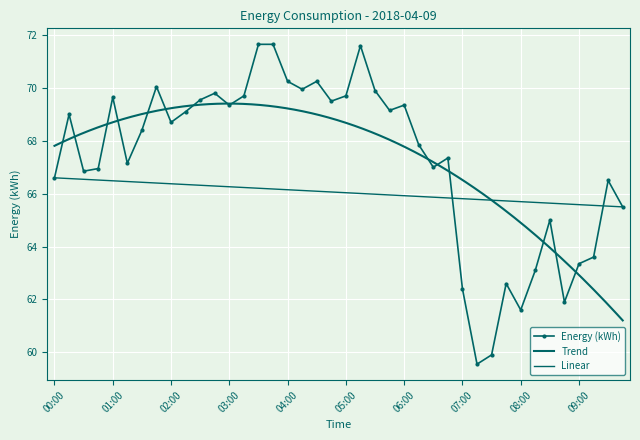

What is the greatest value displayed?

71.7